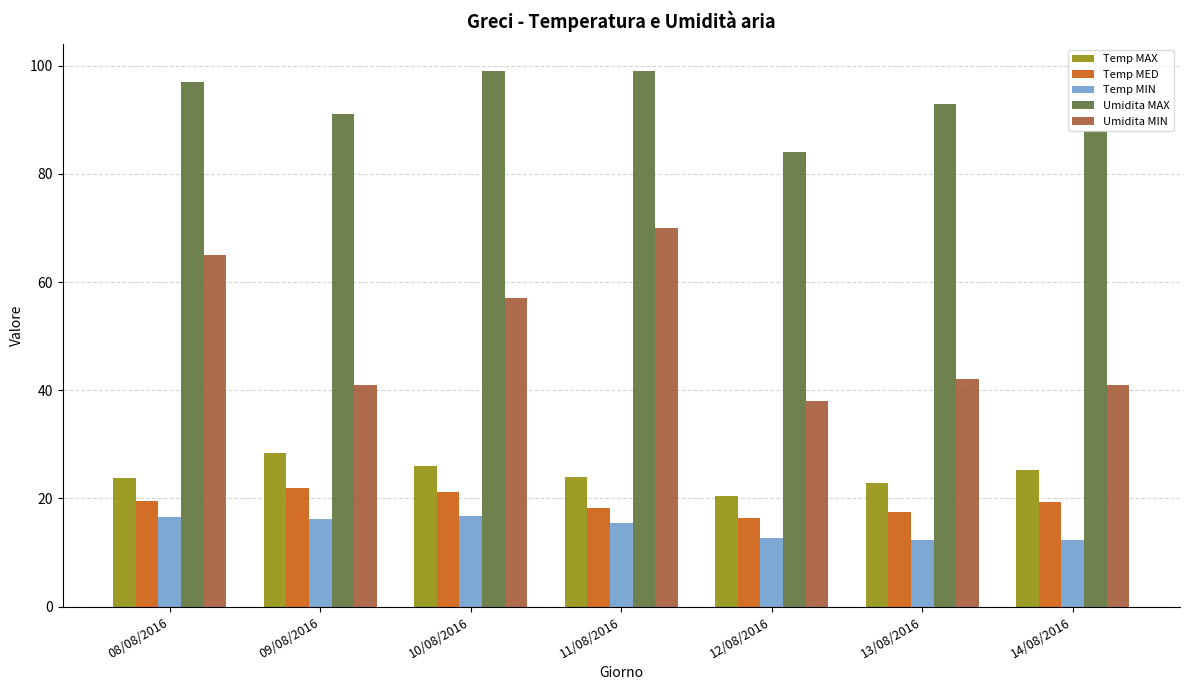

What are all the series names shown in the legend?

Temp MAX, Temp MED, Temp MIN, Umidita MAX, Umidita MIN